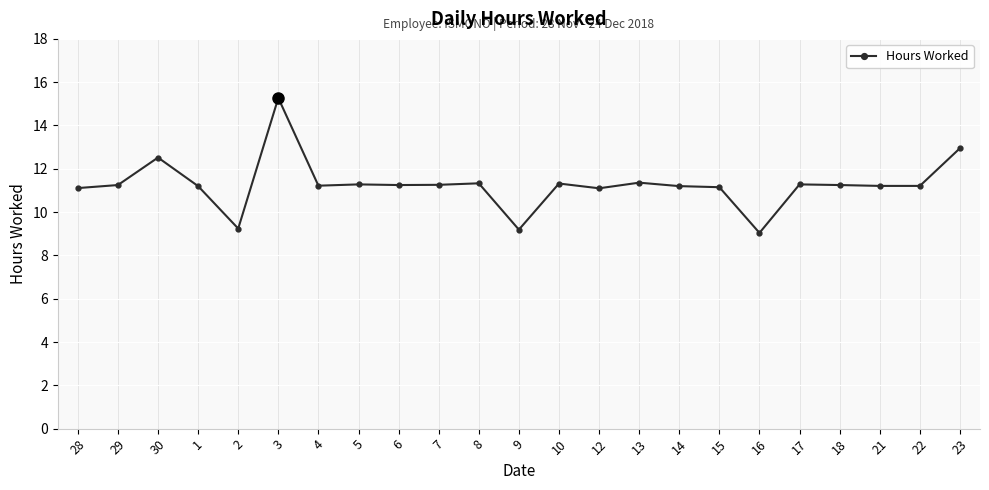

True or false: there are more than 1 points higher than both neighbors.

True